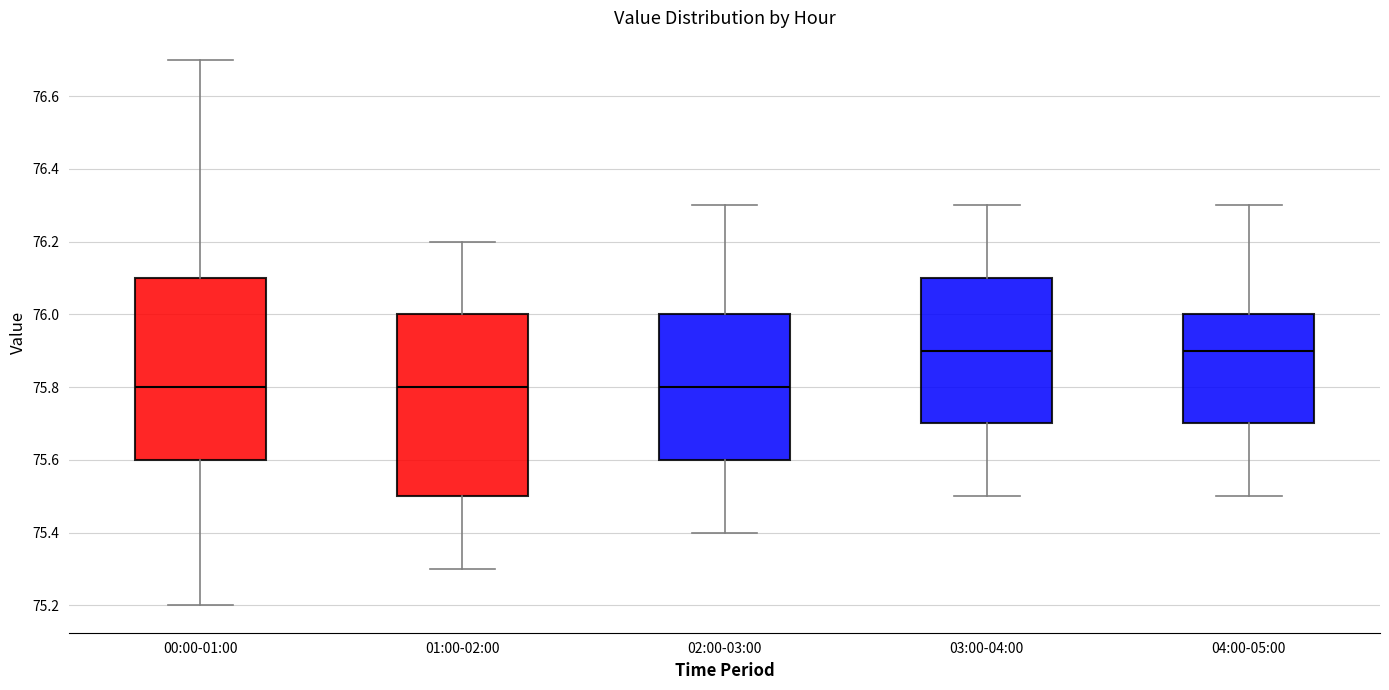

Reading left to right, read every box against the y-axis: the position of its median line, the range the box covers, and the ends of its whiskers. The values are not printed on the chart, so give them approximately, as read against the axis.

00:00-01:00: median 75.8, box 75.6 to 76.1, whiskers 75.2 to 76.7
01:00-02:00: median 75.8, box 75.5 to 76.0, whiskers 75.3 to 76.2
02:00-03:00: median 75.8, box 75.6 to 76.0, whiskers 75.4 to 76.3
03:00-04:00: median 75.9, box 75.7 to 76.1, whiskers 75.5 to 76.3
04:00-05:00: median 75.9, box 75.7 to 76.0, whiskers 75.5 to 76.3